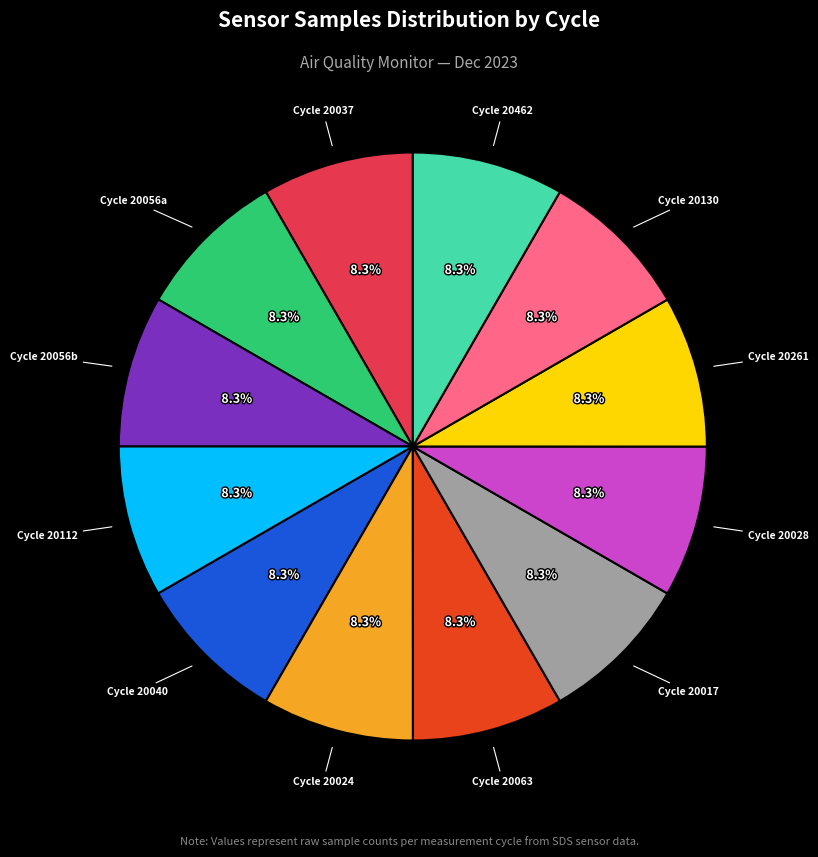

Is there any slice that represents more than half of the pie?

No